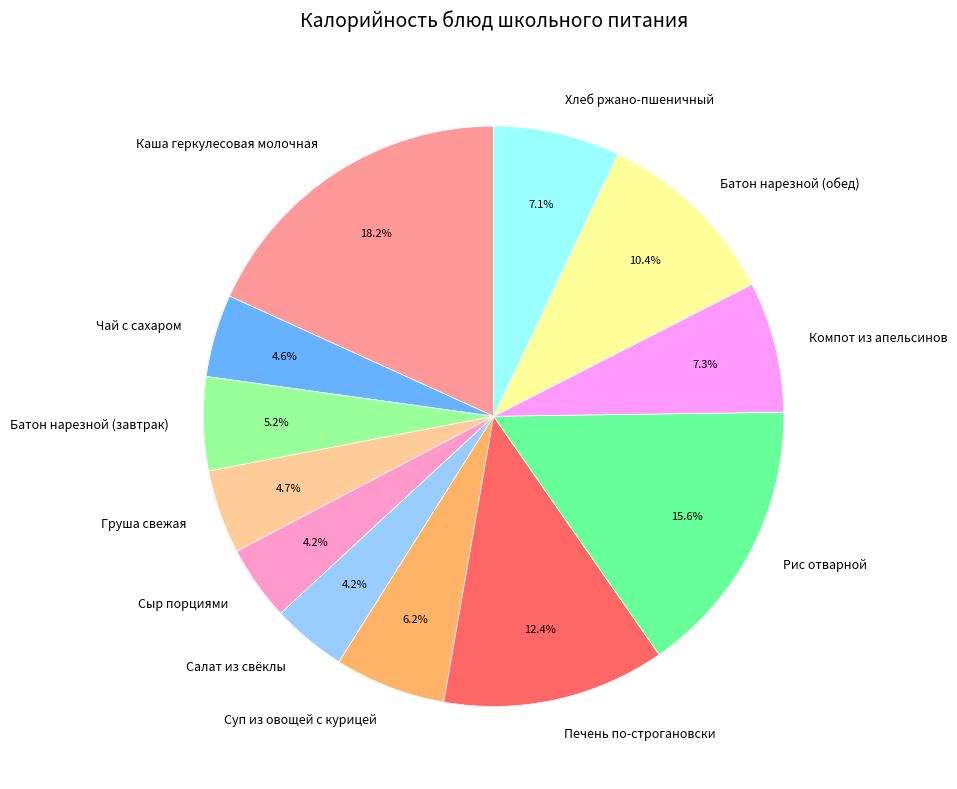

Count the number of slices in the pie.

12